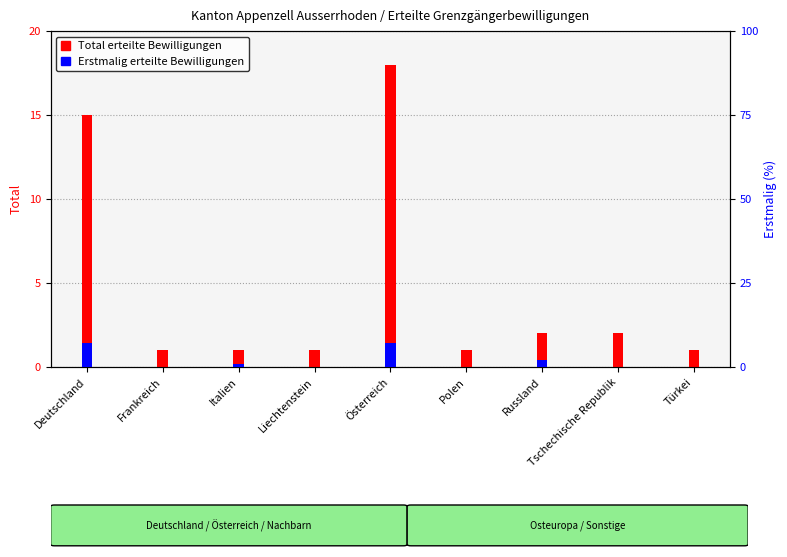

The Erstmalig erteilte Bewilligungen series shows 1 at Italien. True or false?

True